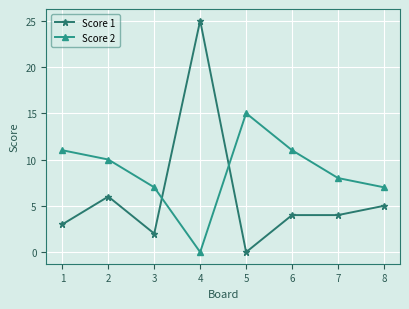

What is the difference between the maximum and minimum values in the Score 1 series?

25